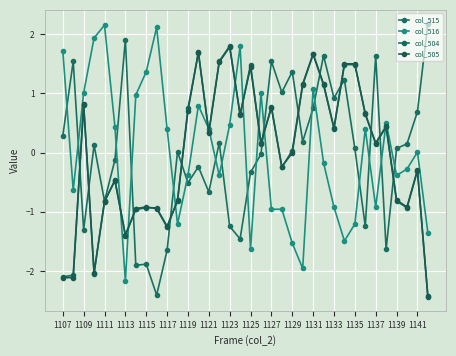

Reading left to right, transcribe all the data shown in this chart.

col_515: 0.3	1.5	-1.3	0.1	-0.8	-0.1	1.9	-1.9	-1.9	-2.4	-1.7	0.0	-0.5	-0.2	-0.7	0.2	-1.2	-1.5	-0.3	-0.0	1.5	1.0	1.4	0.2	0.7	1.6	0.9	1.2	0.1	-1.2	1.6	-1.6	0.1	0.1	0.7	2.2
col_516: 1.7	-0.6	1.0	1.9	2.2	0.4	-2.2	1.0	1.4	2.1	0.4	-1.2	-0.4	0.8	0.4	-0.4	0.5	1.8	-1.6	1.0	-1.0	-1.0	-1.5	-2.0	1.1	-0.2	-0.9	-1.5	-1.2	0.4	-0.9	0.5	-0.4	-0.3	0.0	-1.4
col_504: -2.1	-2.1	0.8	-2.0	-0.8	-0.5	-1.4	-1.0	-0.9	-0.9	-1.2	-0.8	0.7	1.7	0.3	1.5	1.8	0.6	1.5	0.1	0.8	-0.3	0.0	1.1	1.7	1.1	0.4	1.5	1.5	0.7	0.1	0.4	-0.8	-0.9	-0.3	-2.4
col_505: -2.1	-2.1	0.8	-2.0	-0.8	-0.5	-1.4	-0.9	-0.9	-0.9	-1.3	-0.8	0.7	1.7	0.3	1.5	1.8	0.6	1.4	0.2	0.8	-0.2	-0.0	1.2	1.7	1.2	0.4	1.5	1.5	0.6	0.2	0.4	-0.8	-0.9	-0.3	-2.4